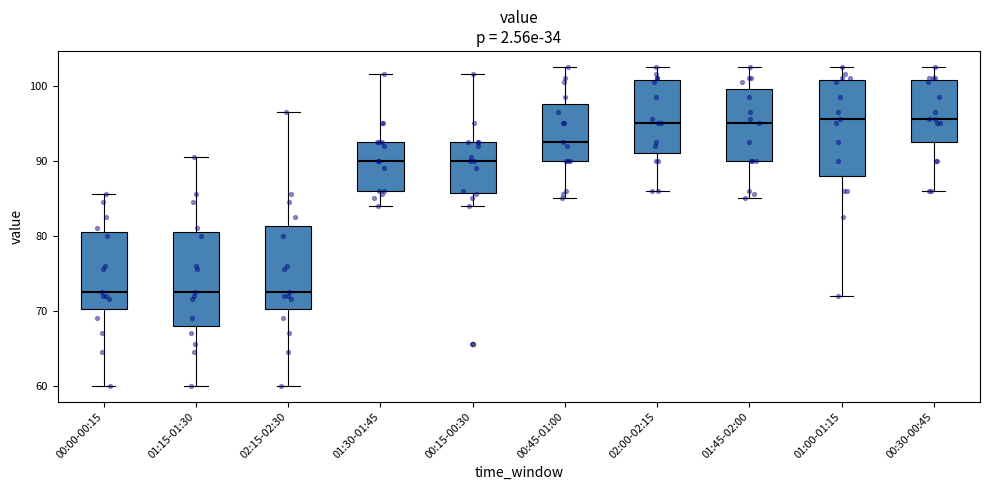

Reading left to right, transcribe this box plot: for each box, give where its median line is, the range the box spans, and where its two whiskers end, as read against the y-axis. The values are not printed on the chart, so give them approximately, as read against the axis.

00:00-00:15: median 73, box 70 to 81, whiskers 60 to 86
01:15-01:30: median 73, box 68 to 81, whiskers 60 to 91
02:15-02:30: median 73, box 70 to 81, whiskers 60 to 97
01:30-01:45: median 90, box 86 to 93, whiskers 84 to 102
00:15-00:30: median 90, box 86 to 93, whiskers 84 to 102
00:45-01:00: median 93, box 90 to 98, whiskers 85 to 103
02:00-02:15: median 95, box 91 to 101, whiskers 86 to 103
01:45-02:00: median 95, box 90 to 100, whiskers 85 to 103
01:00-01:15: median 96, box 88 to 101, whiskers 72 to 103
00:30-00:45: median 96, box 93 to 101, whiskers 86 to 103